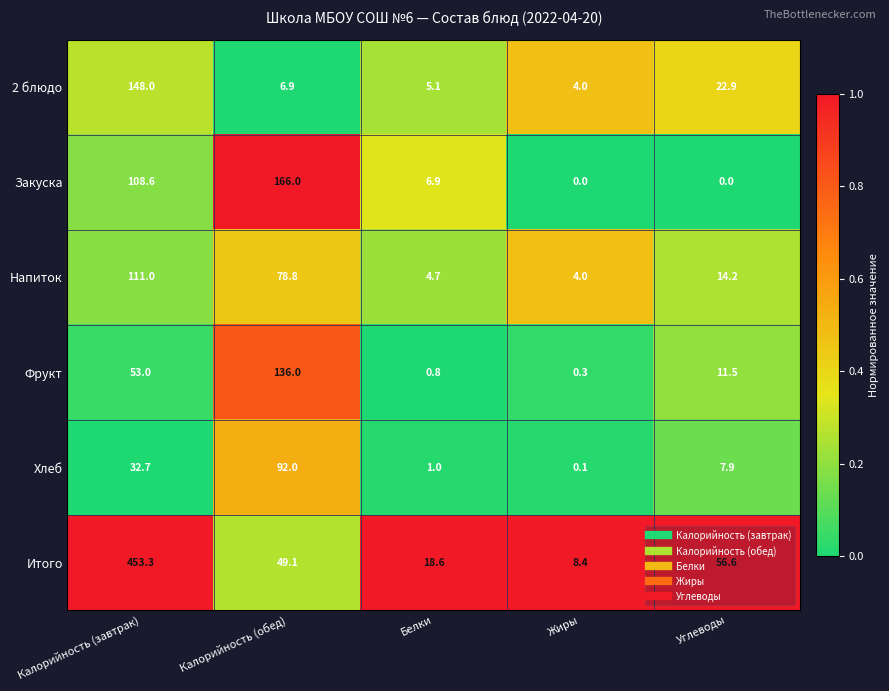

Which series changed the most between Калорийность (обед) and Белки?

Закуска